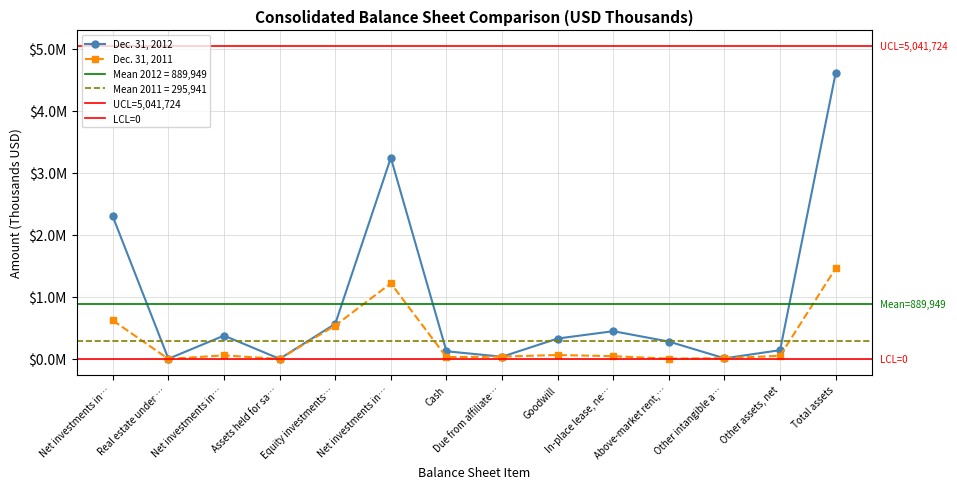

At how many categories does at least one series exceed 3845013?

1